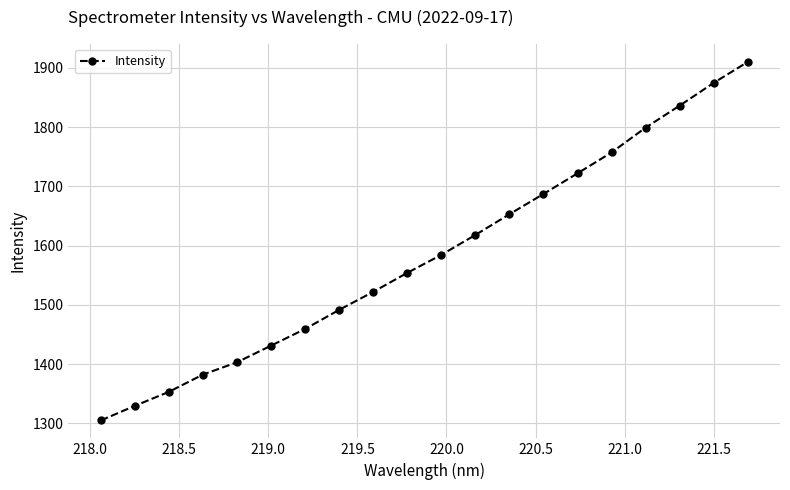

What is the value of the 14th point from the left?

1687.3